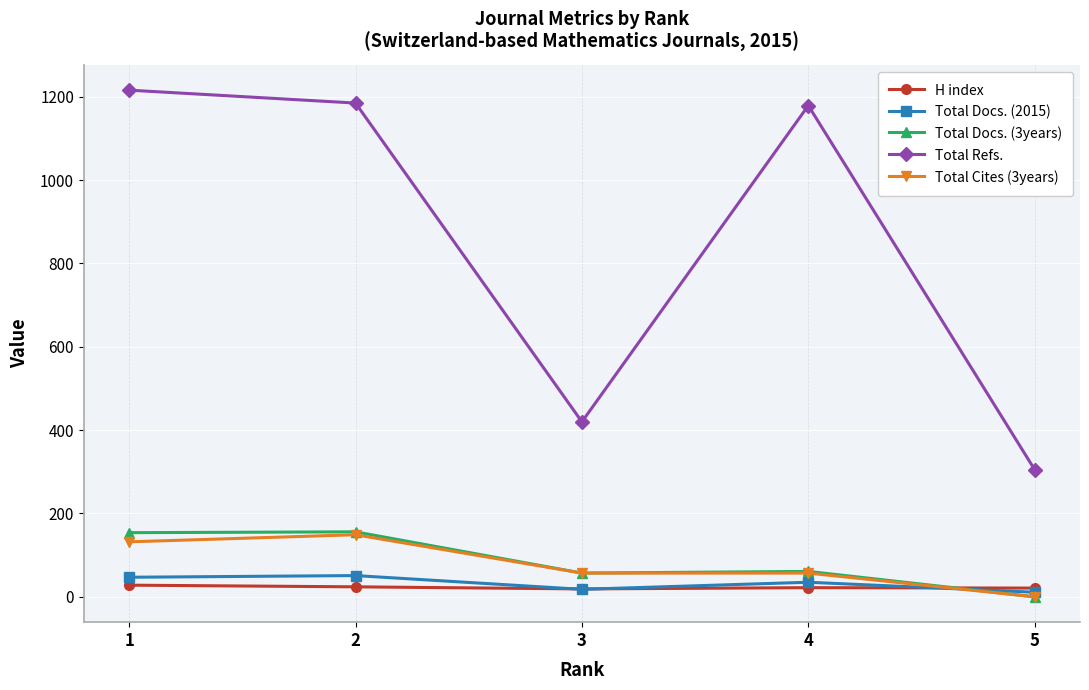

What is the spread (max minus min) of values at 1?

1188